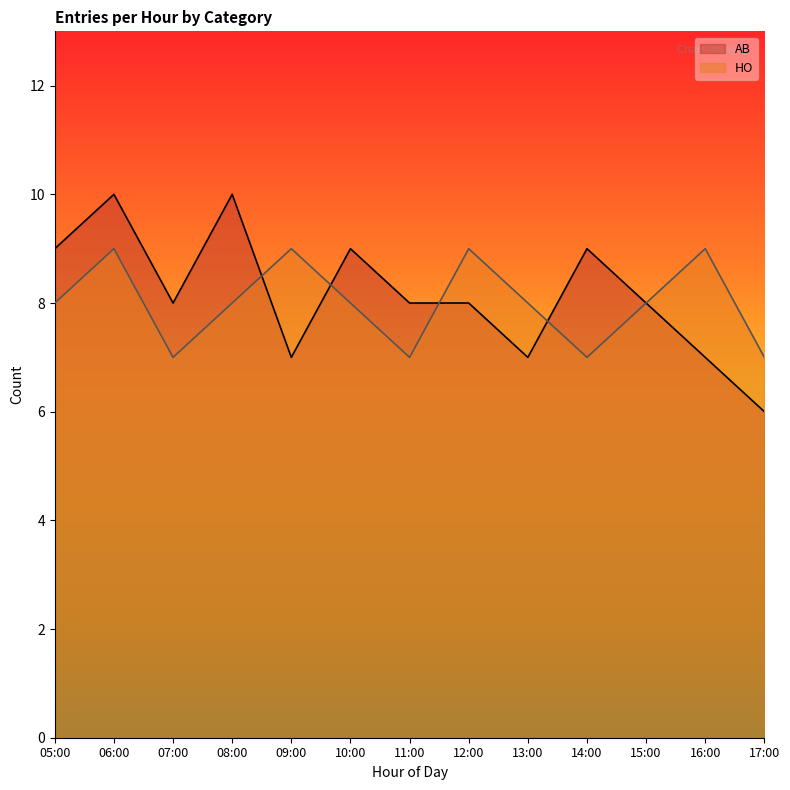

How many data points in HO are above 8?

4